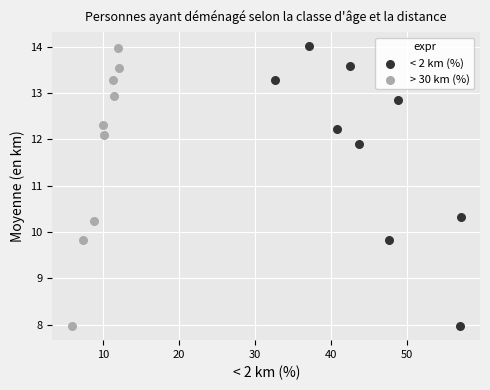

Which series has the widest spread of Y values?

< 2 km (%)